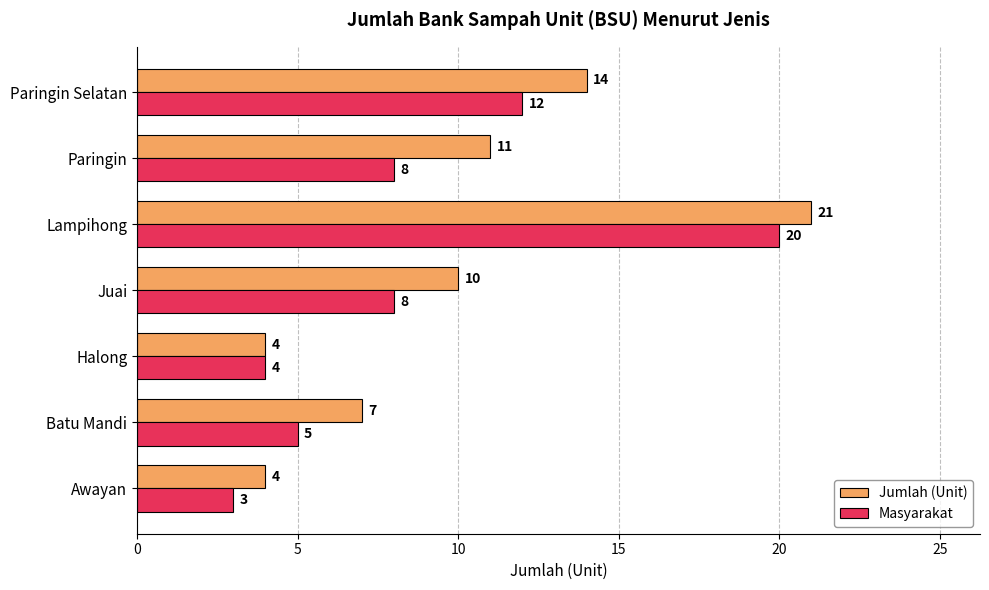

What is the difference between the second highest and minimum values in the Jumlah (Unit) series?

10